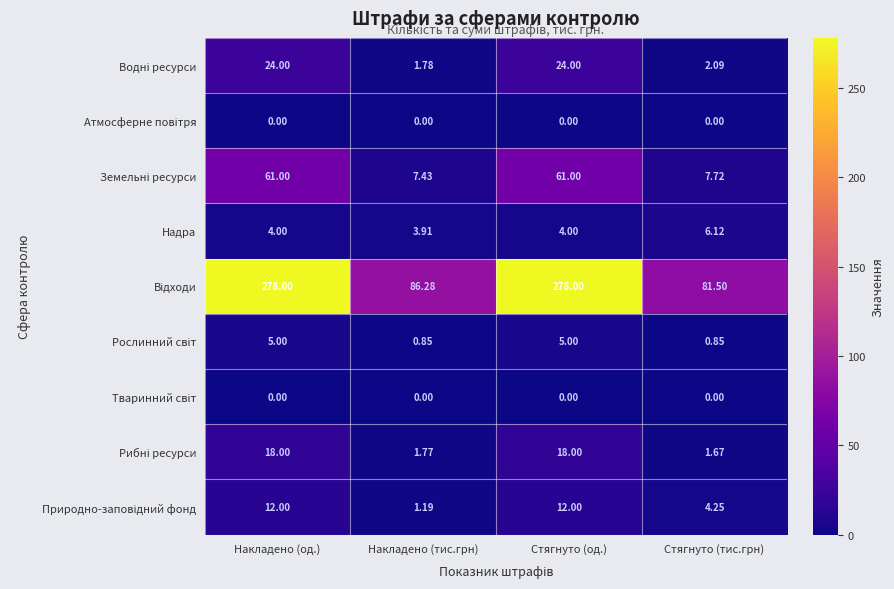

Count the number of categories in the chart.

4